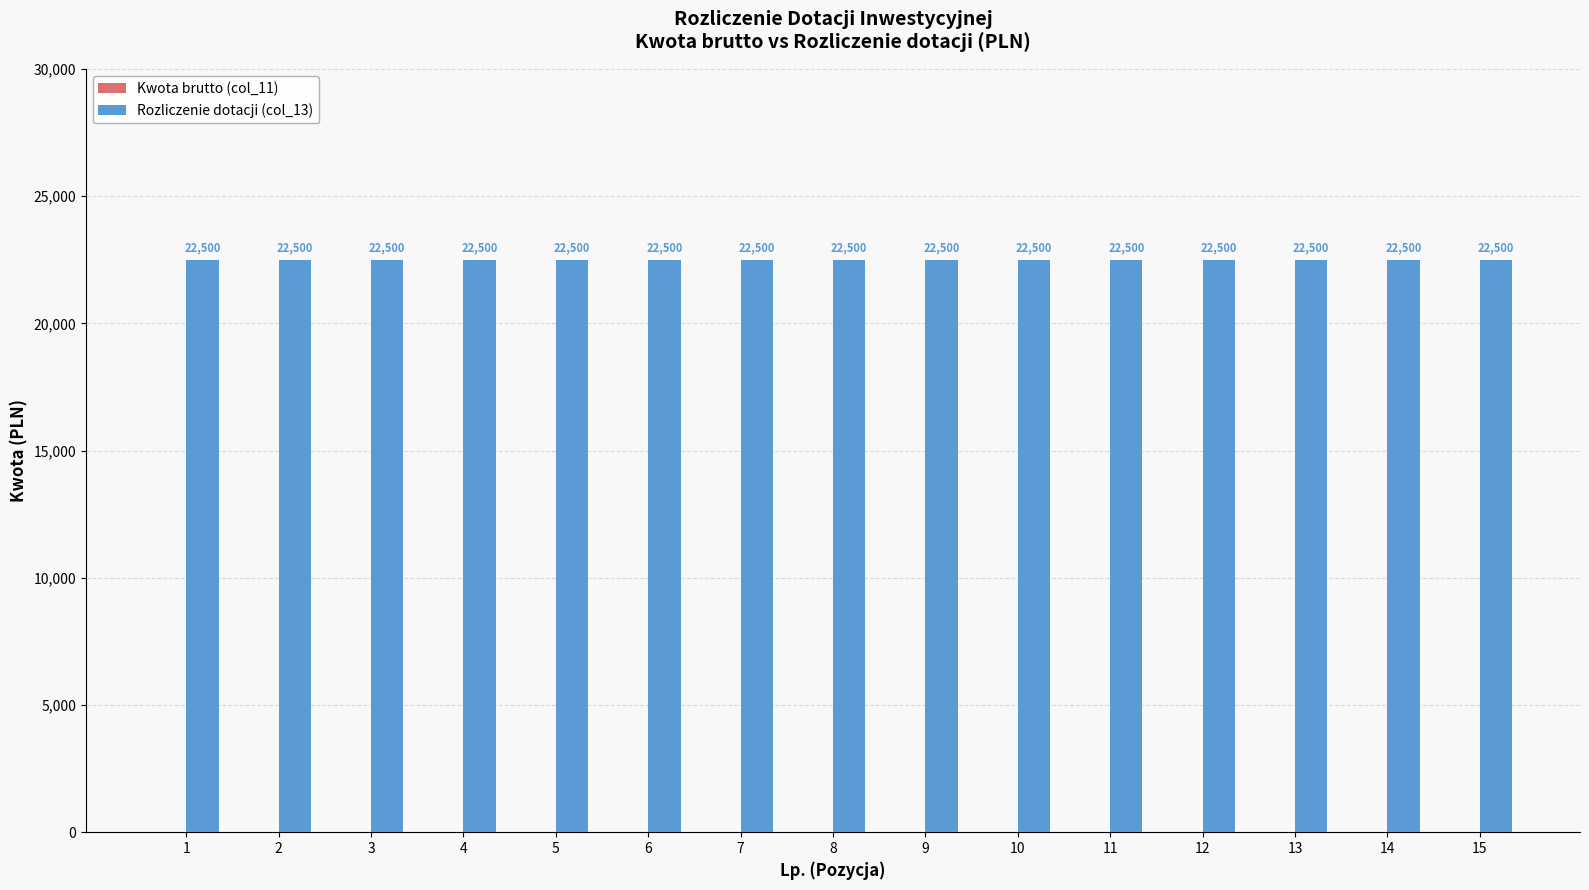

How many bars are there in total?

30